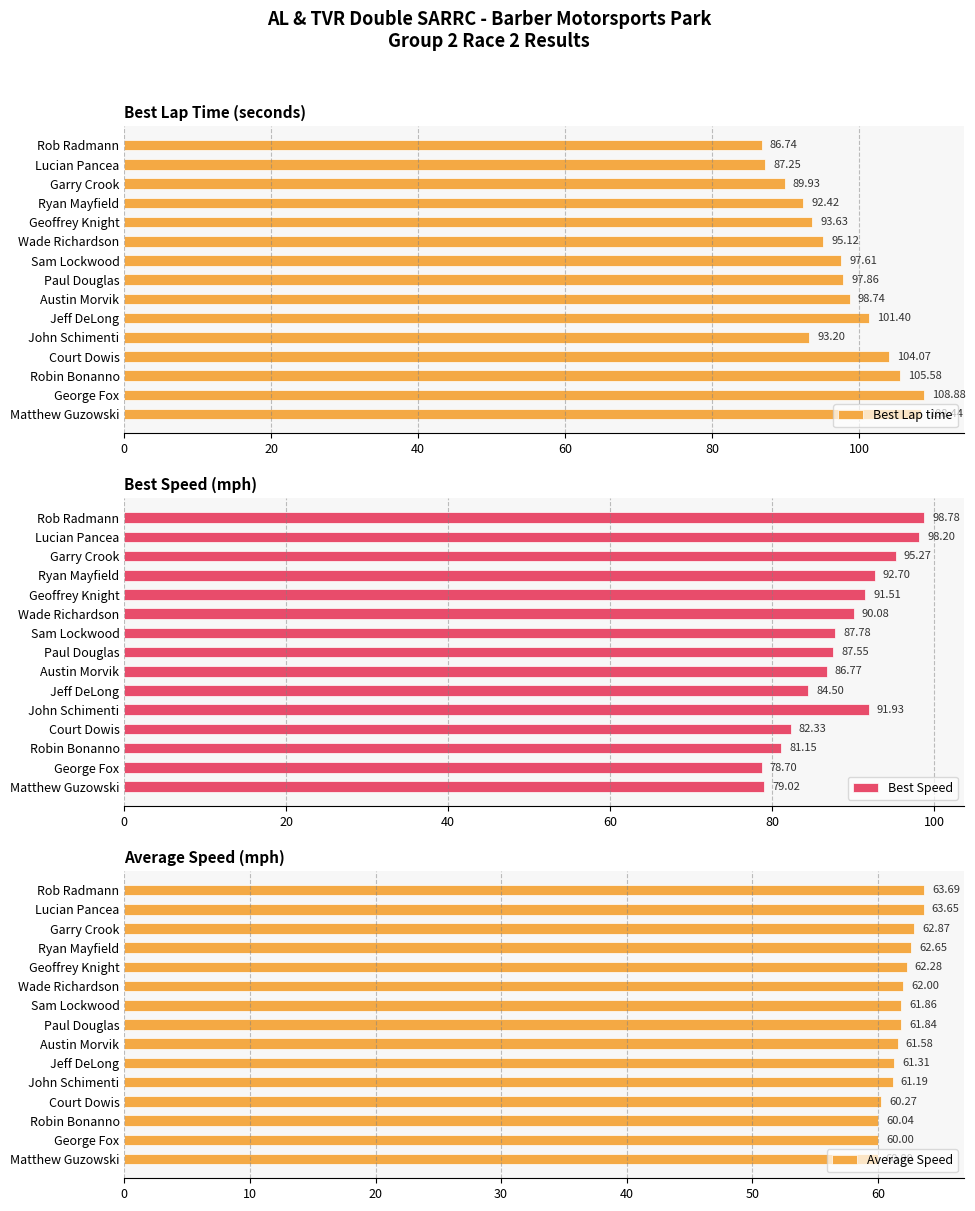

Is it true that Best Speed equals 81.2 at Robin Bonanno?

True